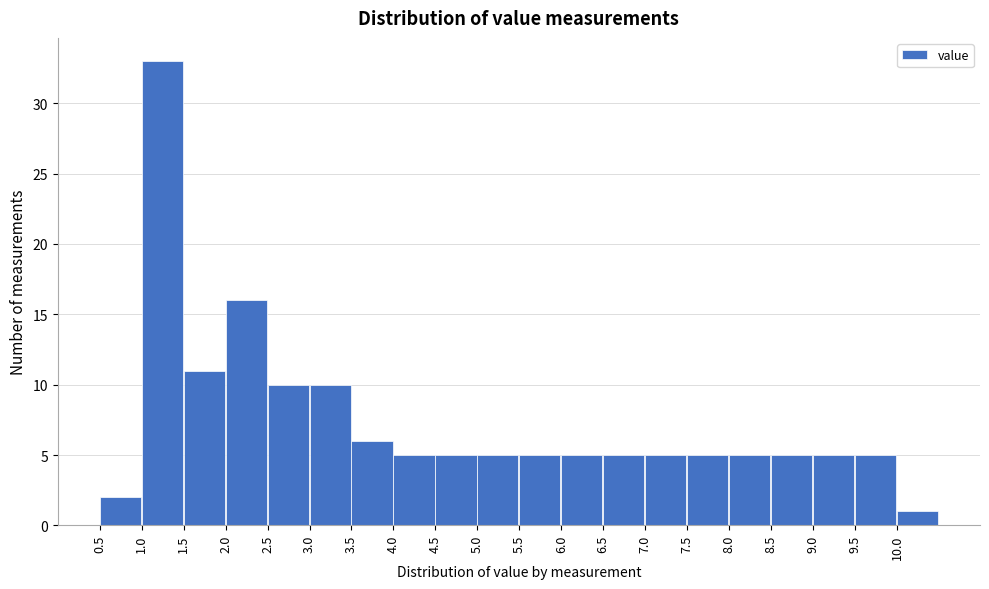

Reading left to right, transcribe this chart: for each bar, give the range it covers on the x-axis and its height. The values are not printed on the chart, so give them approximately, as read against the axis.

0.5 to 1.0: 2
1.0 to 1.5: 33
1.5 to 2.0: 11
2.0 to 2.5: 16
2.5 to 3.0: 10
3.0 to 3.5: 10
3.5 to 4.0: 6
4.0 to 4.5: 5
4.5 to 5.0: 5
5.0 to 5.5: 5
5.5 to 6.0: 5
6.0 to 6.5: 5
6.5 to 7.0: 5
7.0 to 7.5: 5
7.5 to 8.0: 5
8.0 to 8.5: 5
8.5 to 9.0: 5
9.0 to 9.5: 5
9.5 to 10.0: 5
10.0 to 10.5: 1